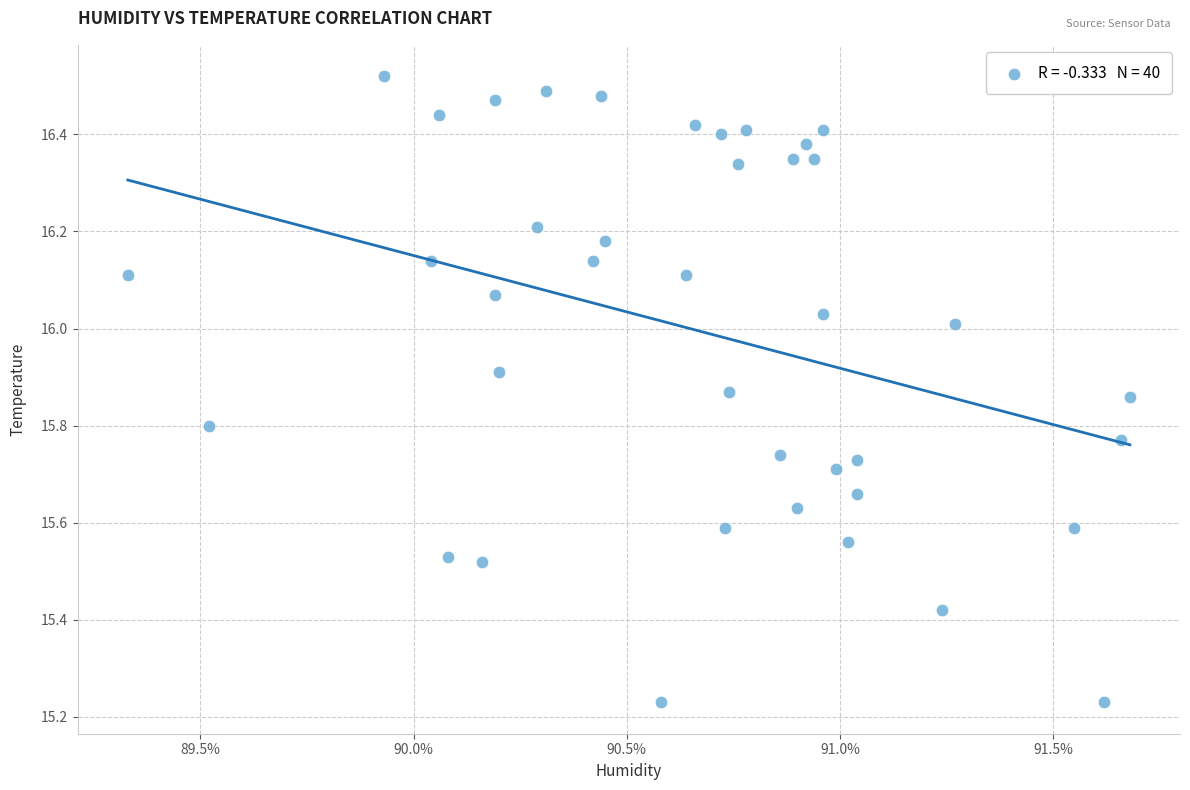

What is the range of Y values (max minus min)?

1.3